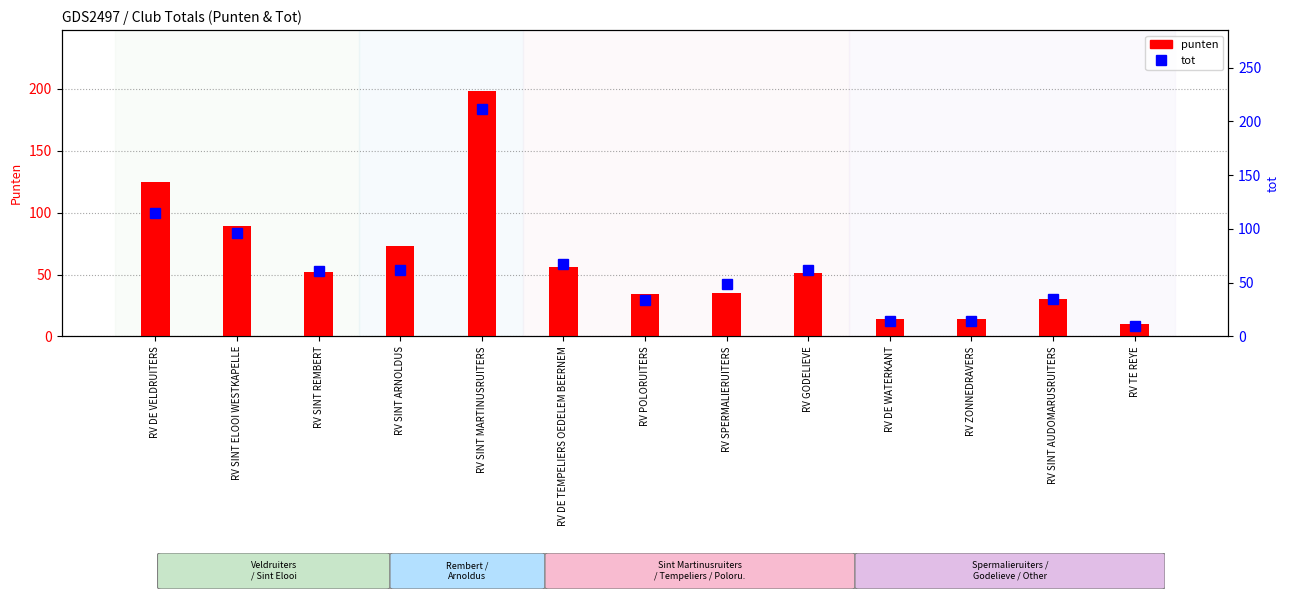

Reading left to right, list all the values displayed in this chart.

punten: RV DE VELDRUITERS=125	RV SINT ELOOI WESTKAPELLE=89	RV SINT REMBERT=52	RV SINT ARNOLDUS=73	RV SINT MARTINUSRUITERS=198	RV DE TEMPELIERS OEDELEM BEERNEM=56	RV POLORUITERS=34	RV SPERMALIERUITERS=35	RV GODELIEVE=51	RV DE WATERKANT=14	RV ZONNEDRAVERS=14	RV SINT AUDOMARUSRUITERS=30	RV TE REYE=10
tot: RV DE VELDRUITERS=115	RV SINT ELOOI WESTKAPELLE=96	RV SINT REMBERT=61	RV SINT ARNOLDUS=62	RV SINT MARTINUSRUITERS=211	RV DE TEMPELIERS OEDELEM BEERNEM=67	RV POLORUITERS=34	RV SPERMALIERUITERS=49	RV GODELIEVE=62	RV DE WATERKANT=14	RV ZONNEDRAVERS=14	RV SINT AUDOMARUSRUITERS=35	RV TE REYE=10